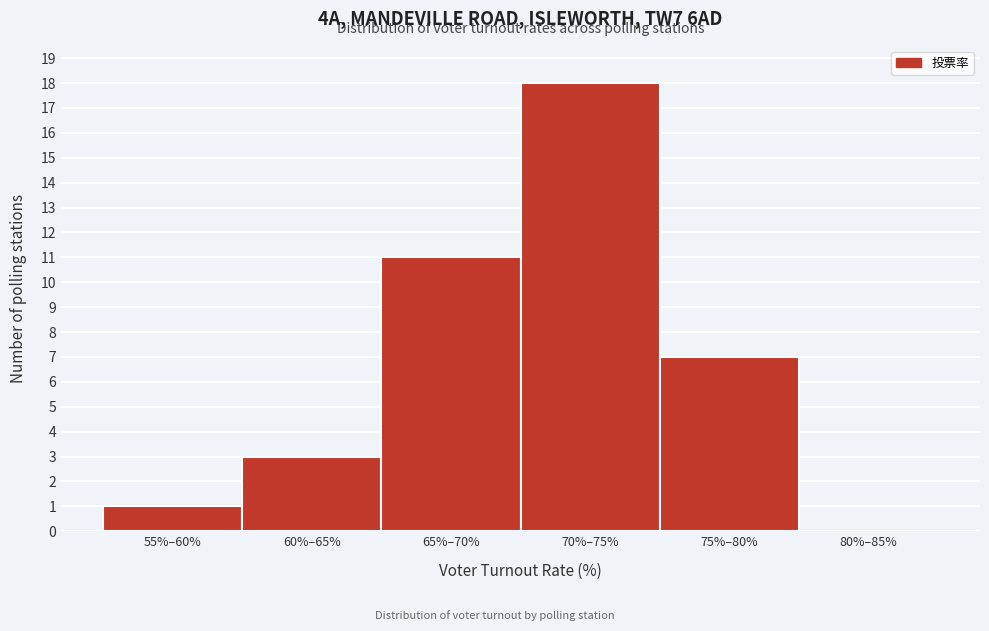

Reading left to right, what are all the values shown in this chart?

55%–60%=1	60%–65%=3	65%–70%=11	70%–75%=18	75%–80%=7	80%–85%=0